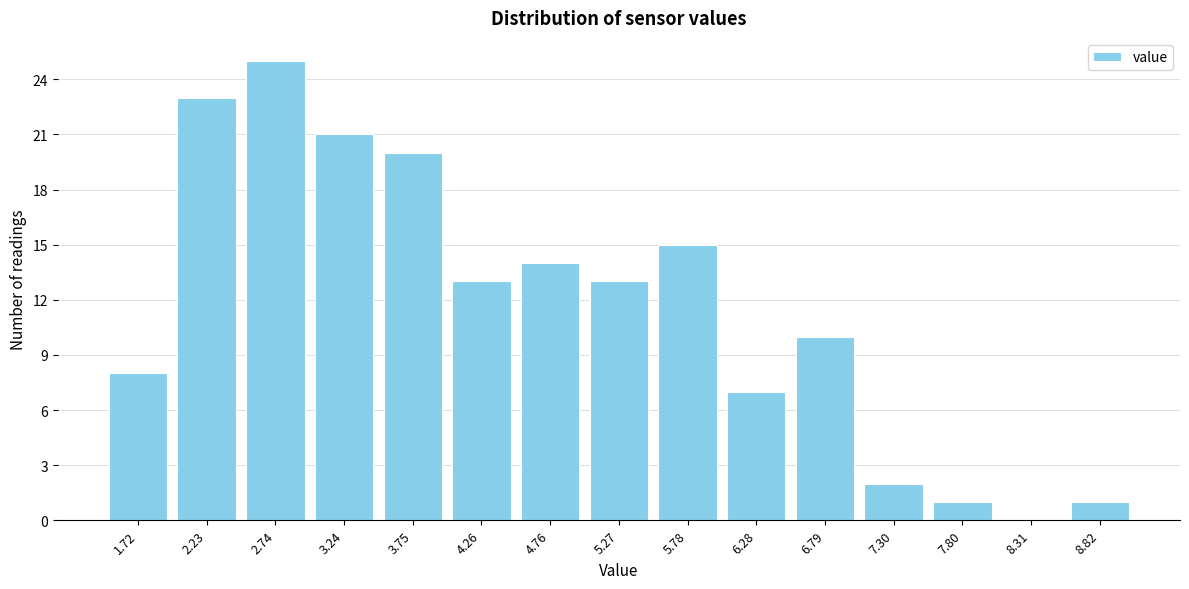

Reading left to right, what are all the values shown in this chart?

1.72=8	2.23=23	2.74=25	3.24=21	3.75=20	4.26=13	4.76=14	5.27=13	5.78=15	6.28=7	6.79=10	7.30=2	7.80=1	8.31=0	8.82=1